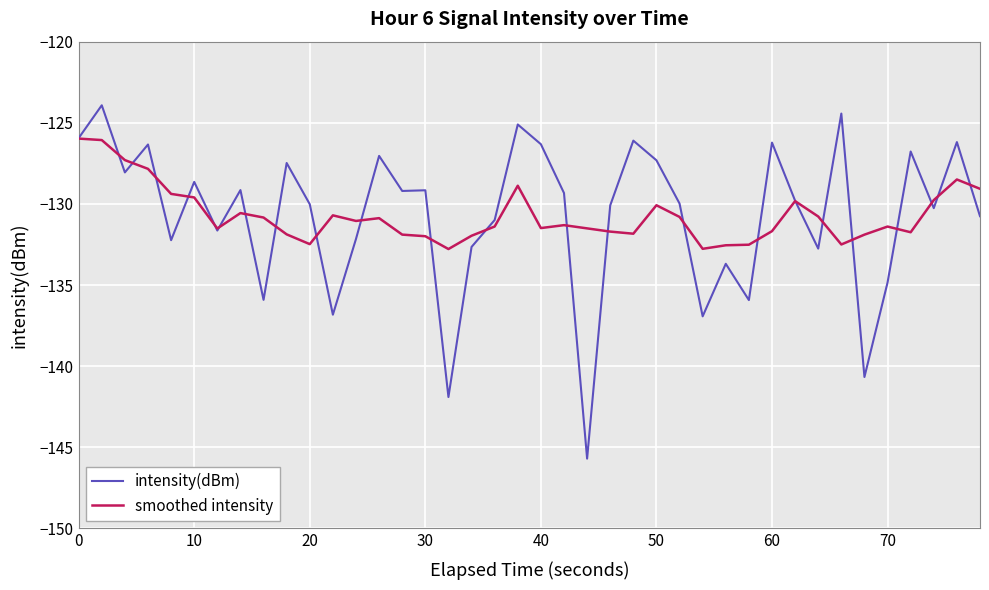

Does the chart have visible grid lines?

Yes